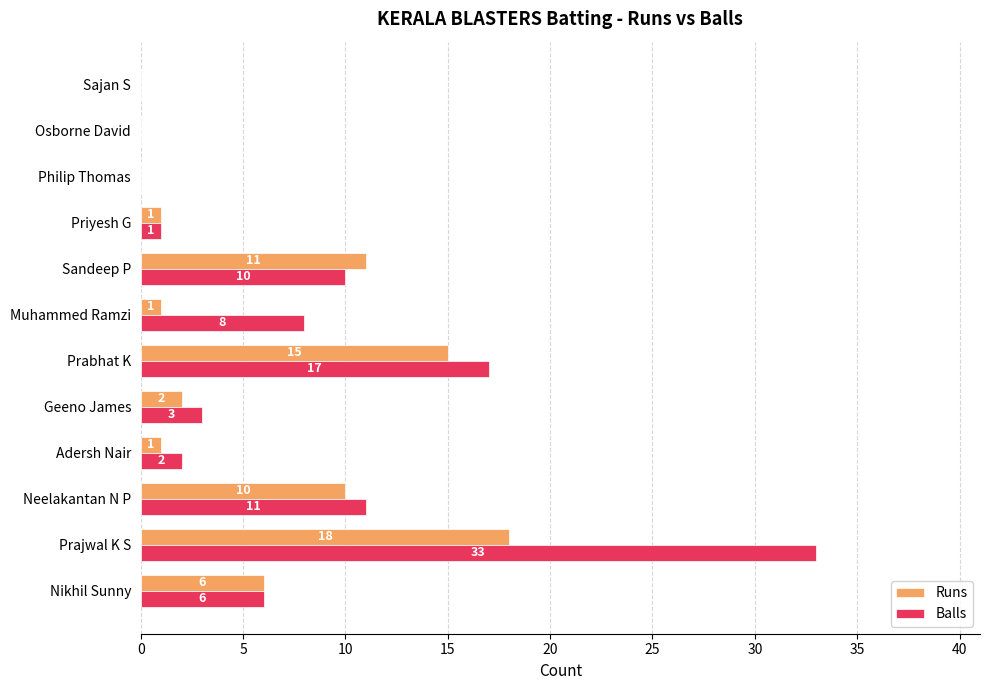

True or false: Runs has a value of 10 at Neelakantan N P.

True